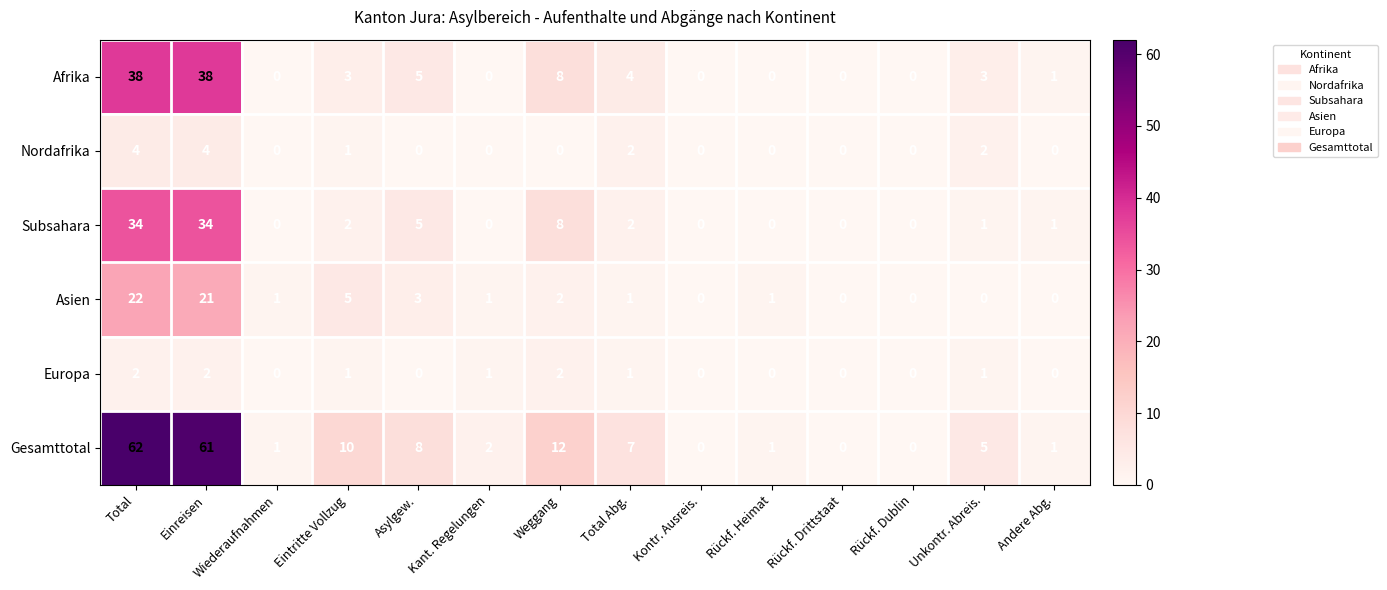

At which label does Asien first exceed 1?

Total